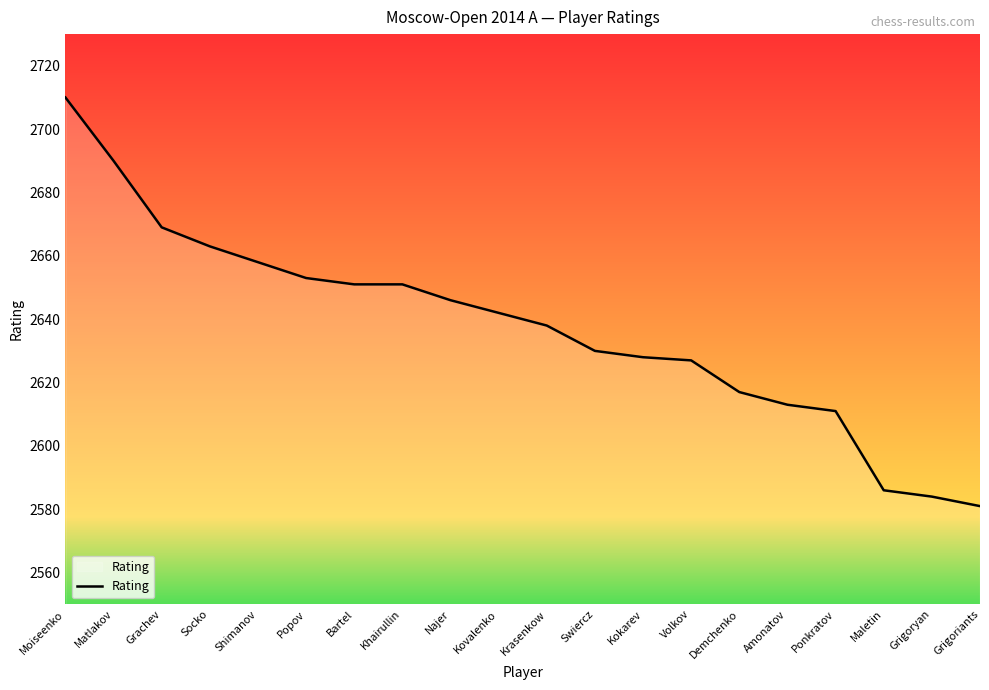

Is this an area chart (filled region under the line)?

No